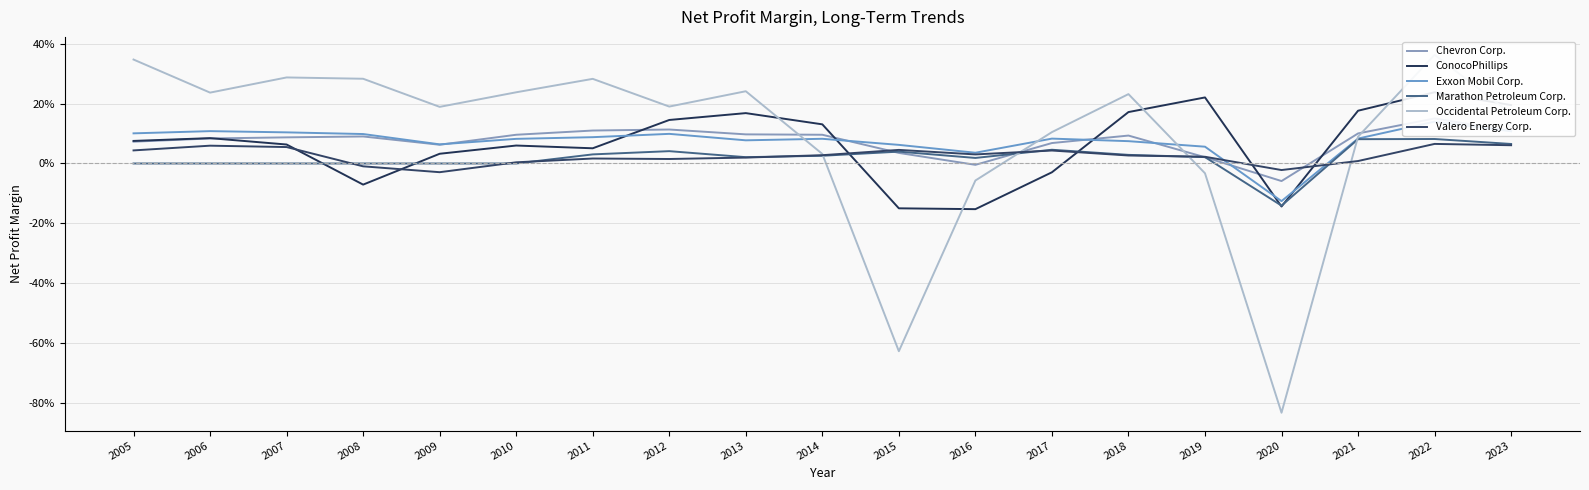

How many lines are shown in the chart?

6